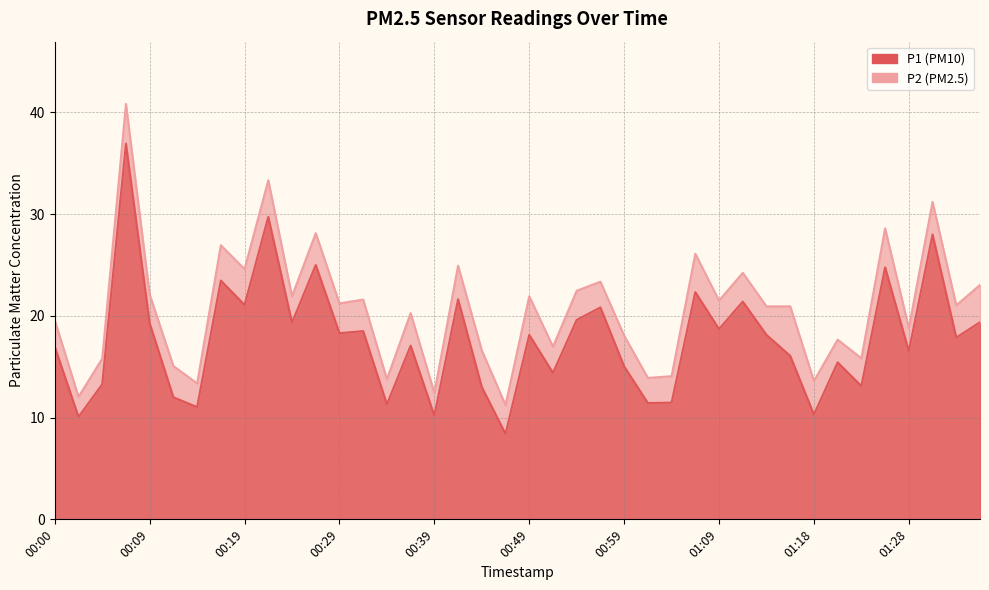

Where is the data nearest to the value 22?

01:06